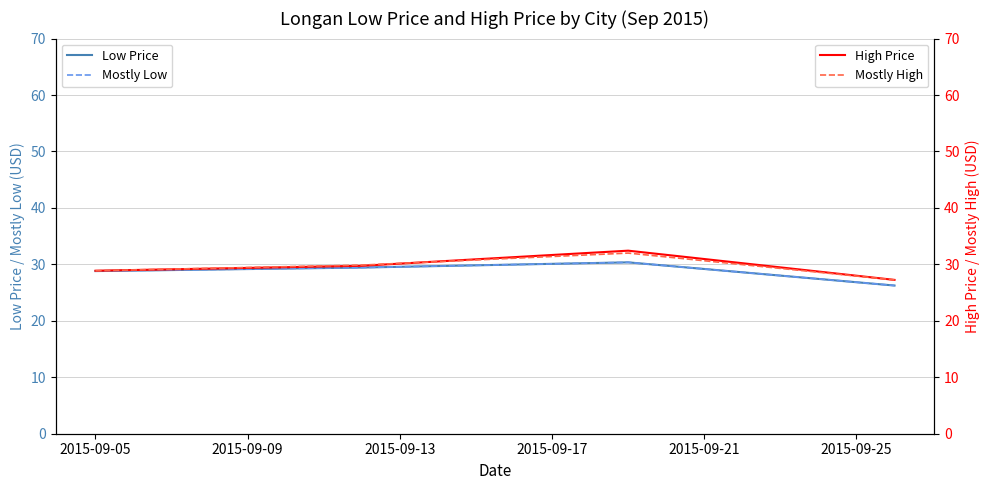

True or false: Low Price and Mostly High intersect in this chart.

False